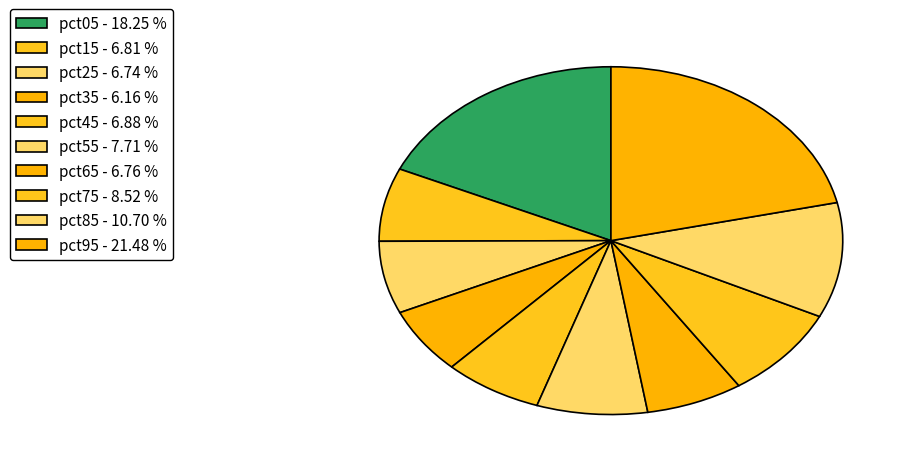

How many segments does this pie chart have?

10